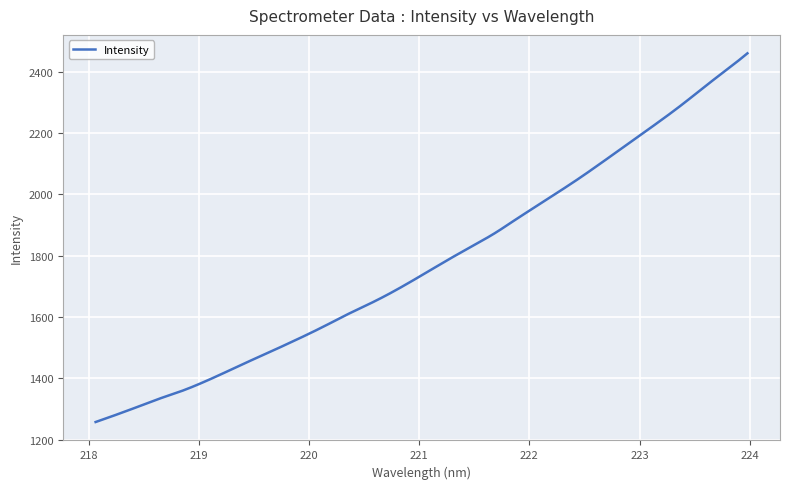

Does the chart display data point markers on the line(s)?

No